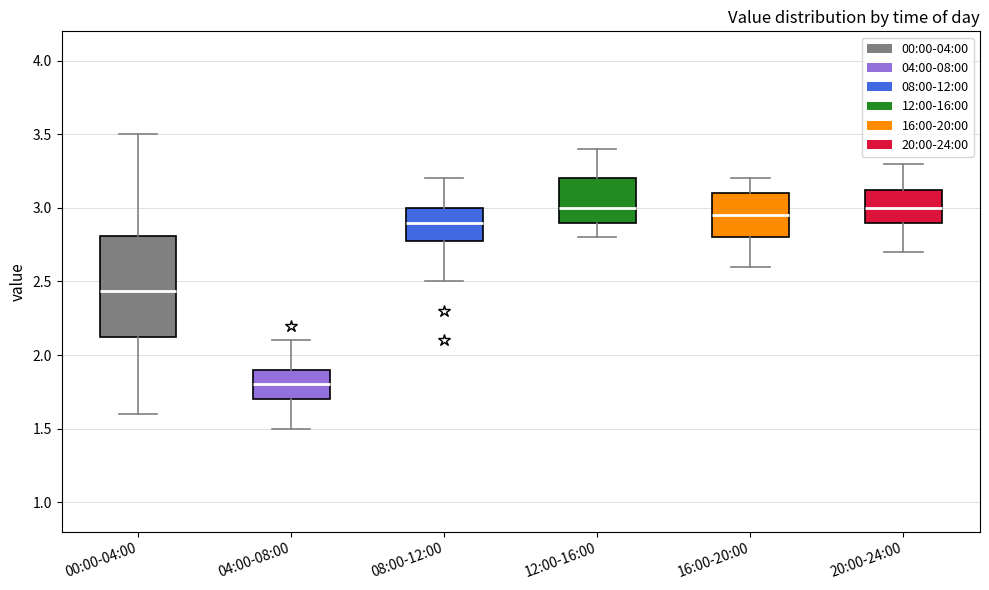

Where is the upper edge of the box for 08:00-12:00 on the y-axis? The values are not printed on the chart, so give them approximately, as read against the axis.

3.00